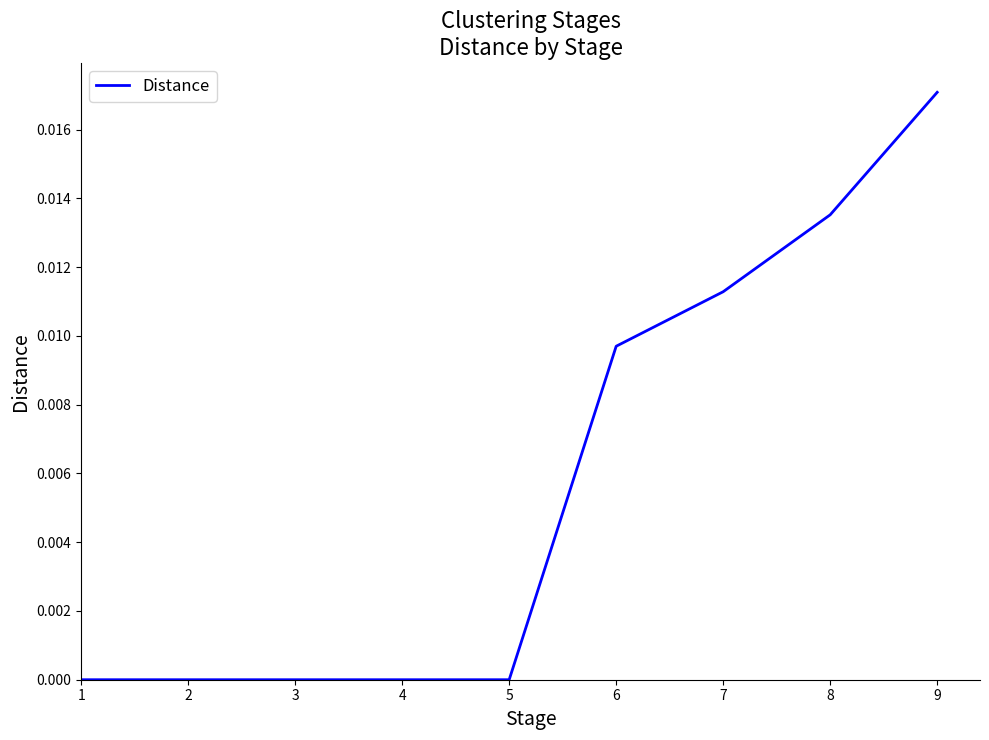

At which category does the chart reach its peak across all series?

9